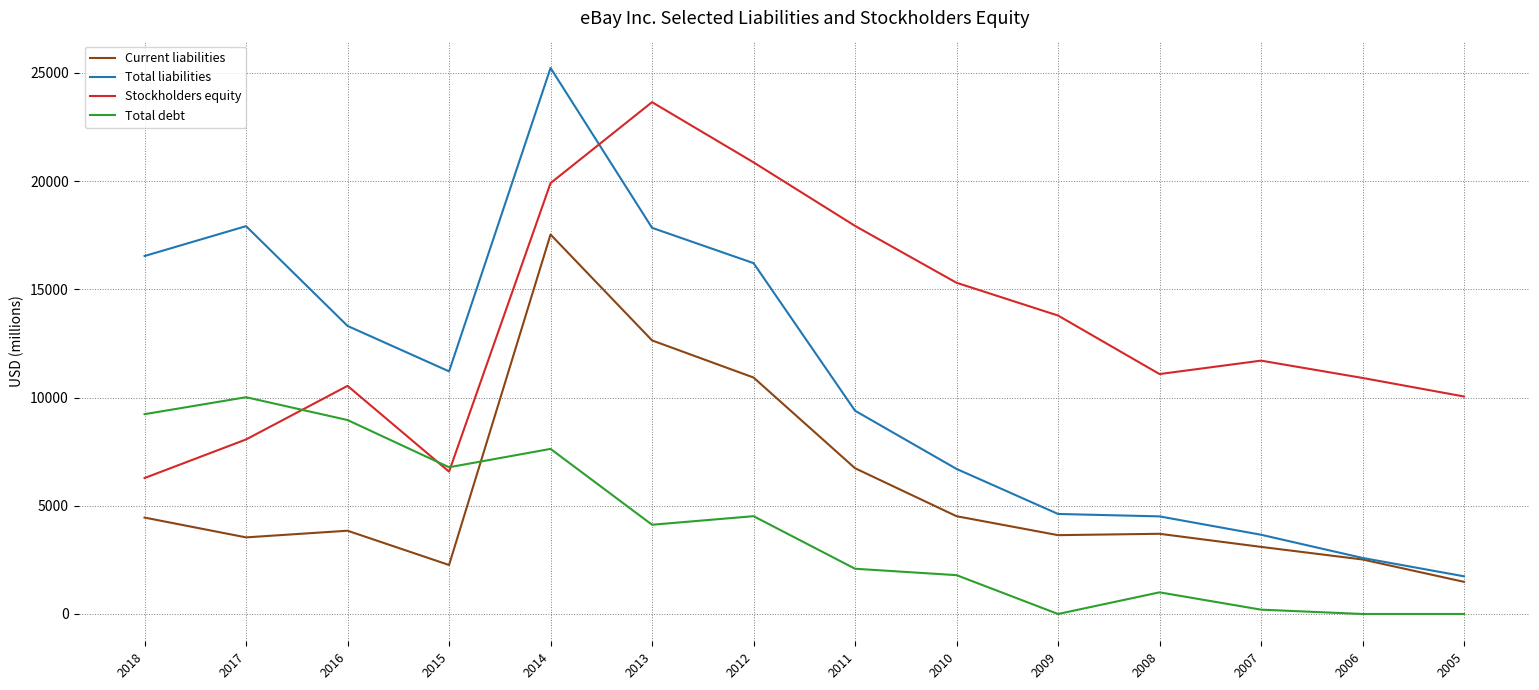

Is it true that Total debt equals 4519 at 2012?

True